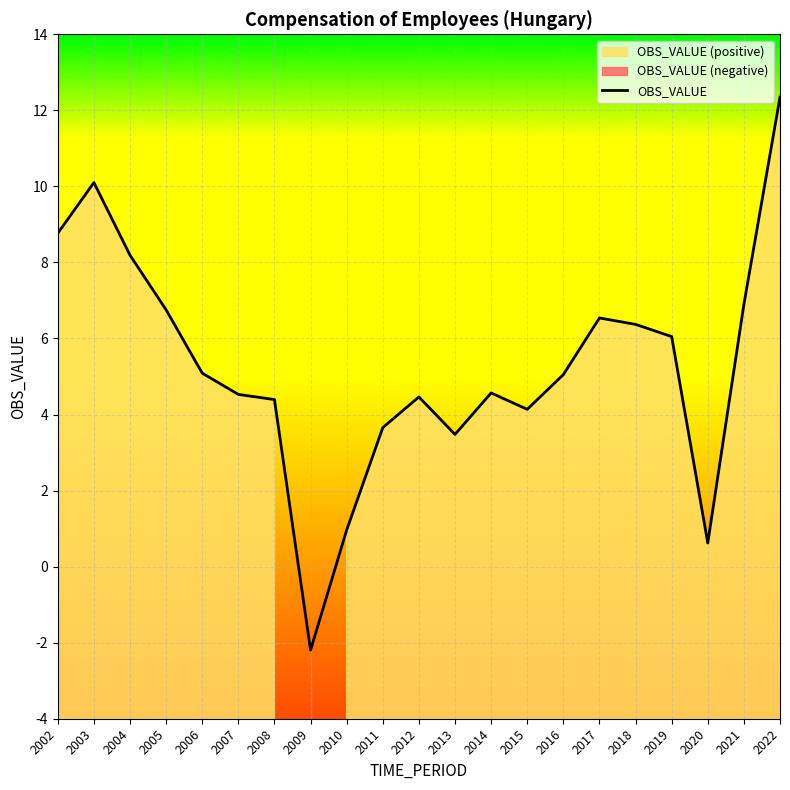

What is the change in value from 2012 to 2020?

-3.8